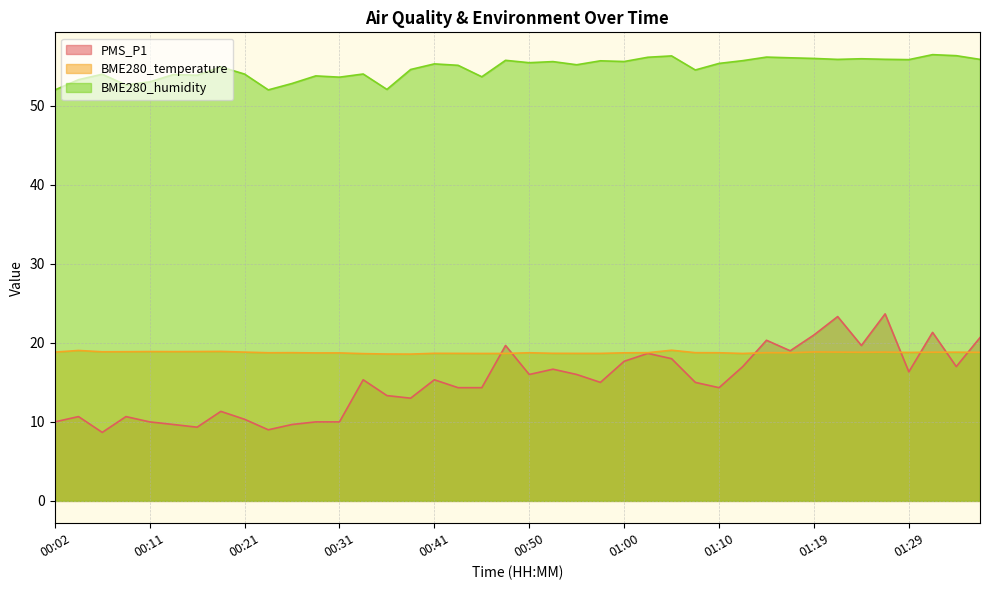

At which category does BME280_temperature reach its first local valley?

00:07